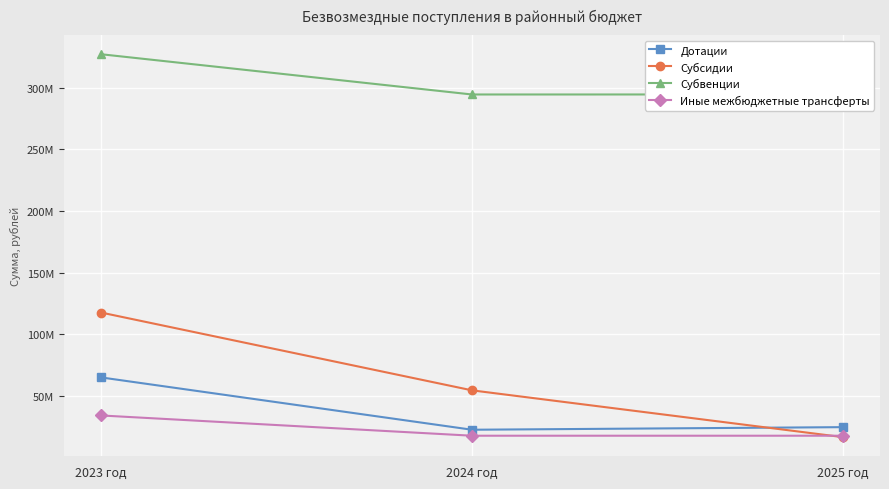

What is the lowest value of the Субсидии series?

16644019.0